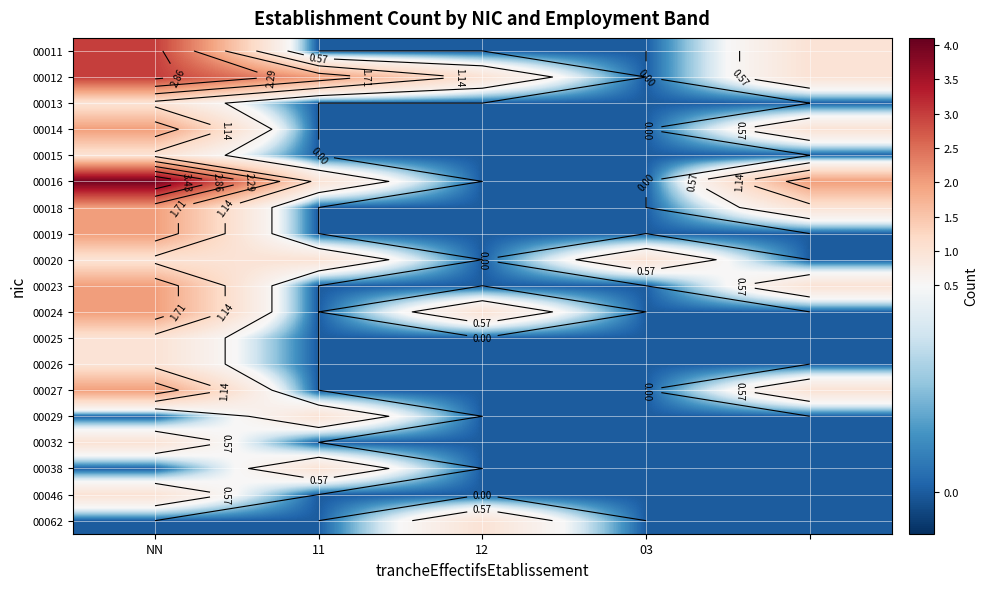

At which category is the sum across all series the highest?

NN